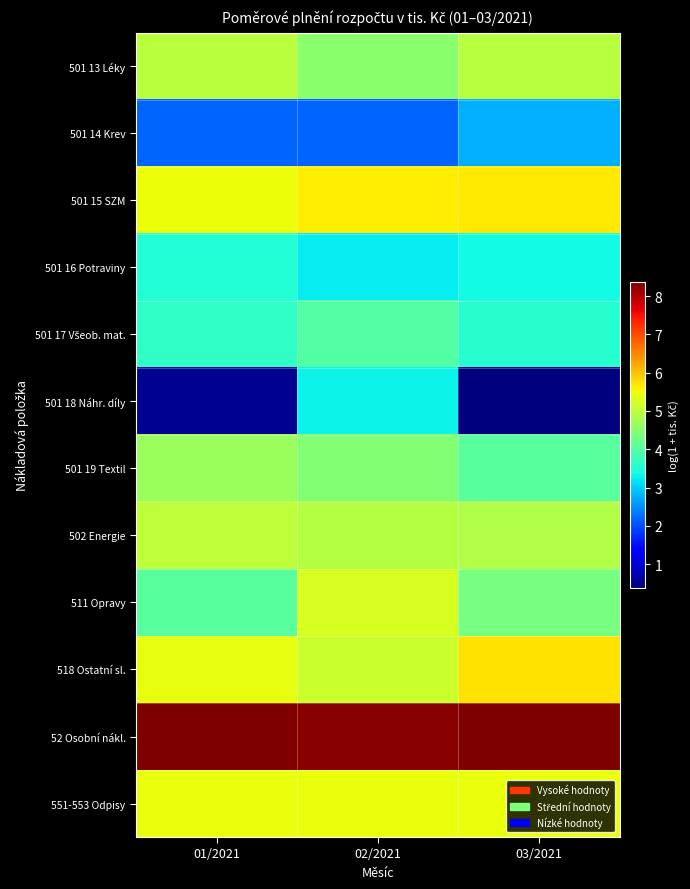

Which has a higher value, 01/2021 or 03/2021?

01/2021